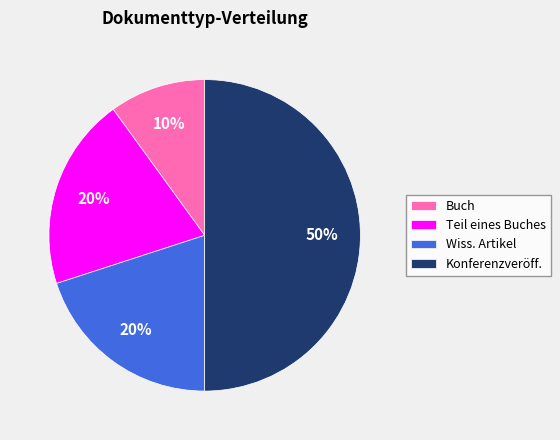

True or false: Wiss. Artikel accounts for 20% of the total.

True